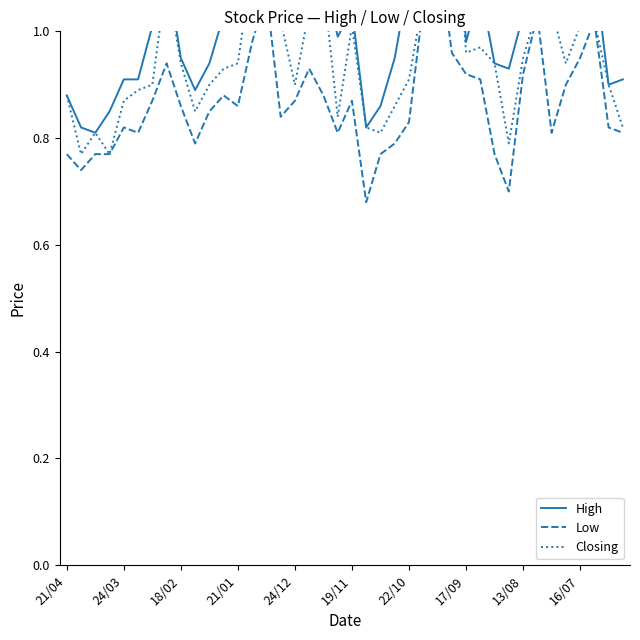

What are all the series names shown in the legend?

High, Low, Closing